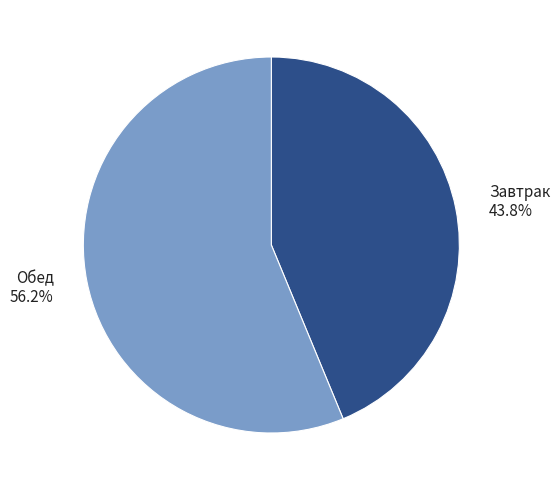

To the nearest percent, what portion does Обед represent?

56%